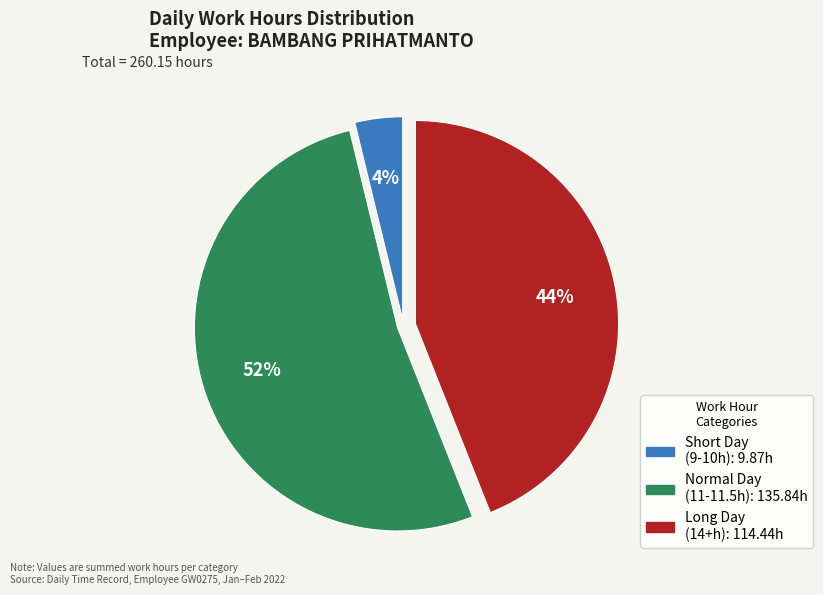

Is there a majority slice in this chart?

Yes